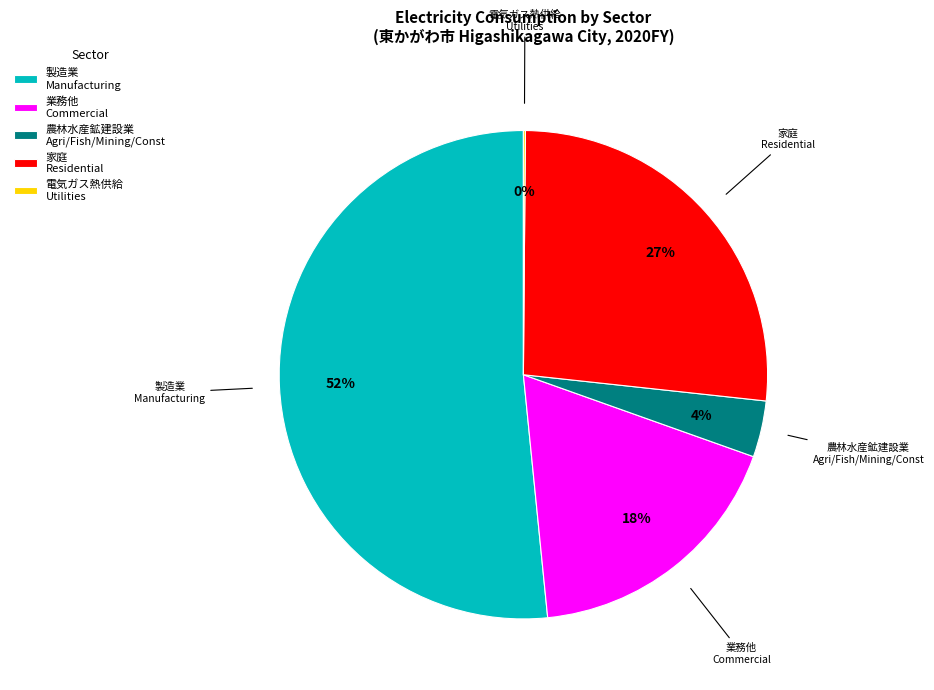

Does any single category account for the majority?

Yes